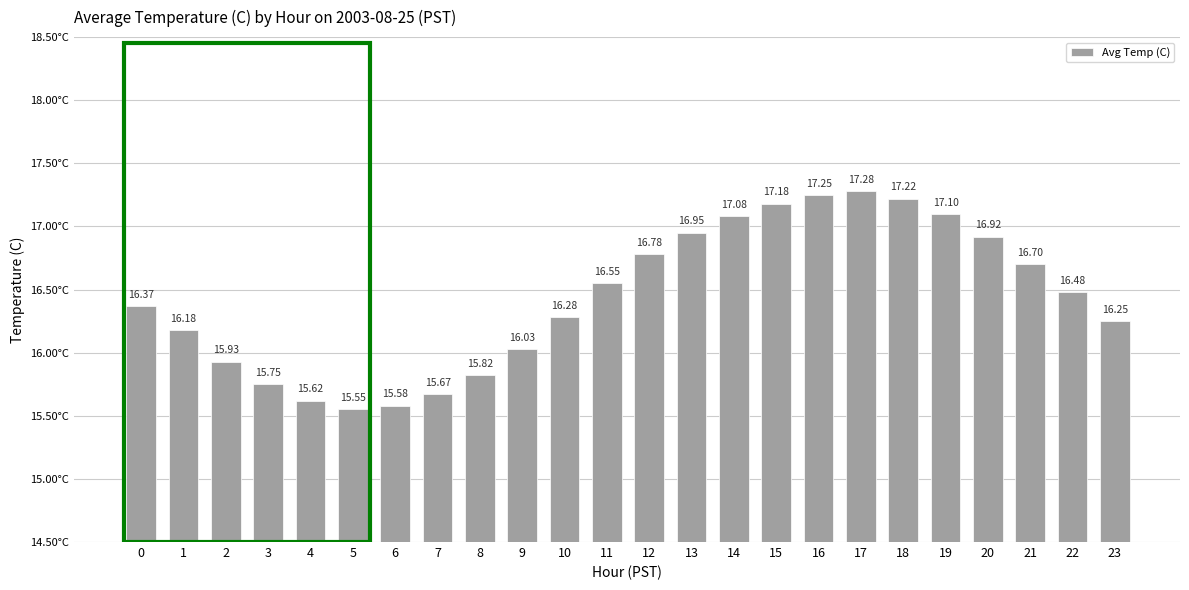

The value at 22 is 16.5. True or false?

True